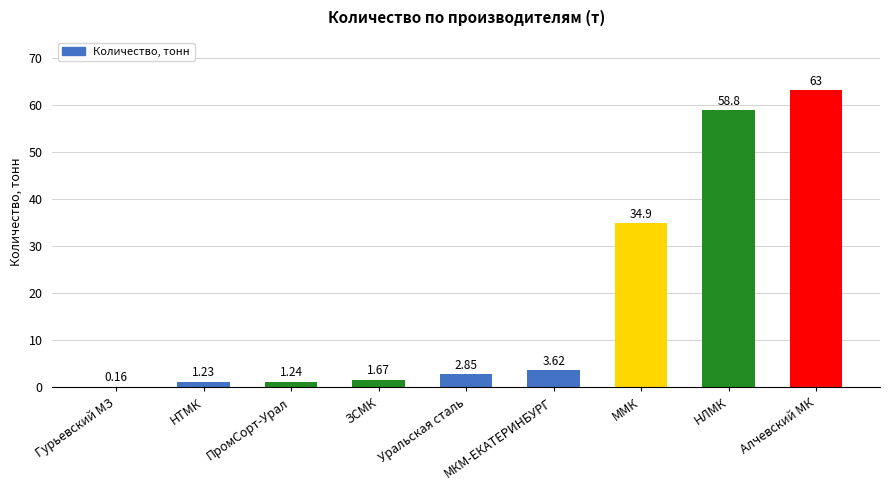

Where is the data nearest to the value 31?

ММК